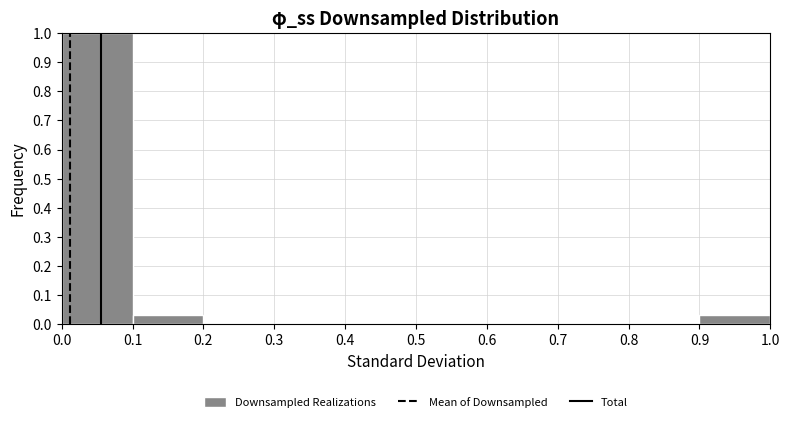

Over which range of the x-axis is the bar tallest?

0.0 to 0.1